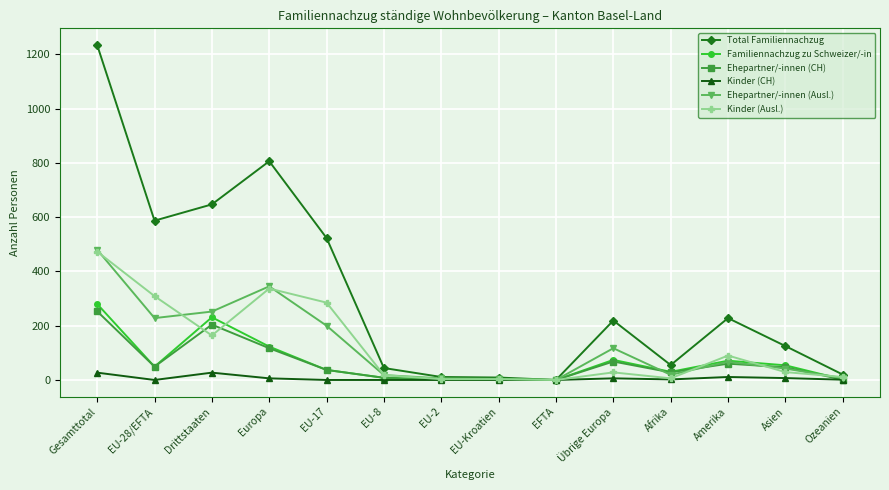

What is the difference between the highest and lowest values at Gesamttotal?

1207